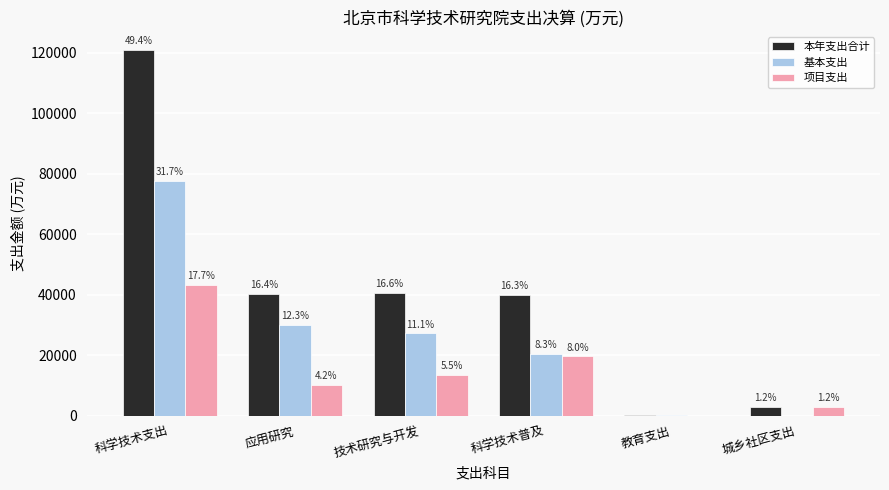

Reading left to right, list all the values displayed in this chart.

本年支出合计: 科学技术支出=120938.4	应用研究=40284.5	技术研究与开发=40699.6	科学技术普及=39954.3	教育支出=163.1	城乡社区支出=2904.3
基本支出: 科学技术支出=77598.7	应用研究=30057.2	技术研究与开发=27181.3	科学技术普及=20360.1	教育支出=163.0	城乡社区支出=0.0
项目支出: 科学技术支出=43339.7	应用研究=10227.3	技术研究与开发=13518.3	科学技术普及=19594.2	教育支出=0.1	城乡社区支出=2904.3